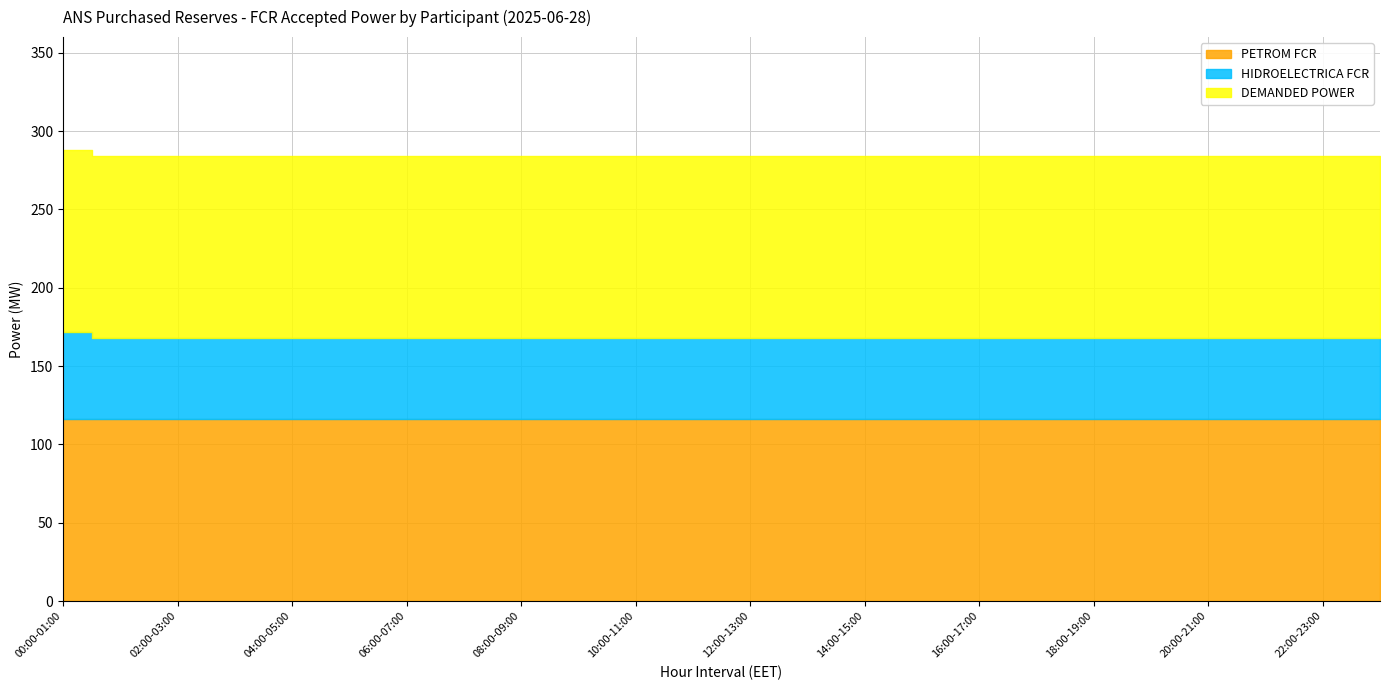

True or false: DEMANDED POWER has a value of 116 at 18:00-19:00.

True